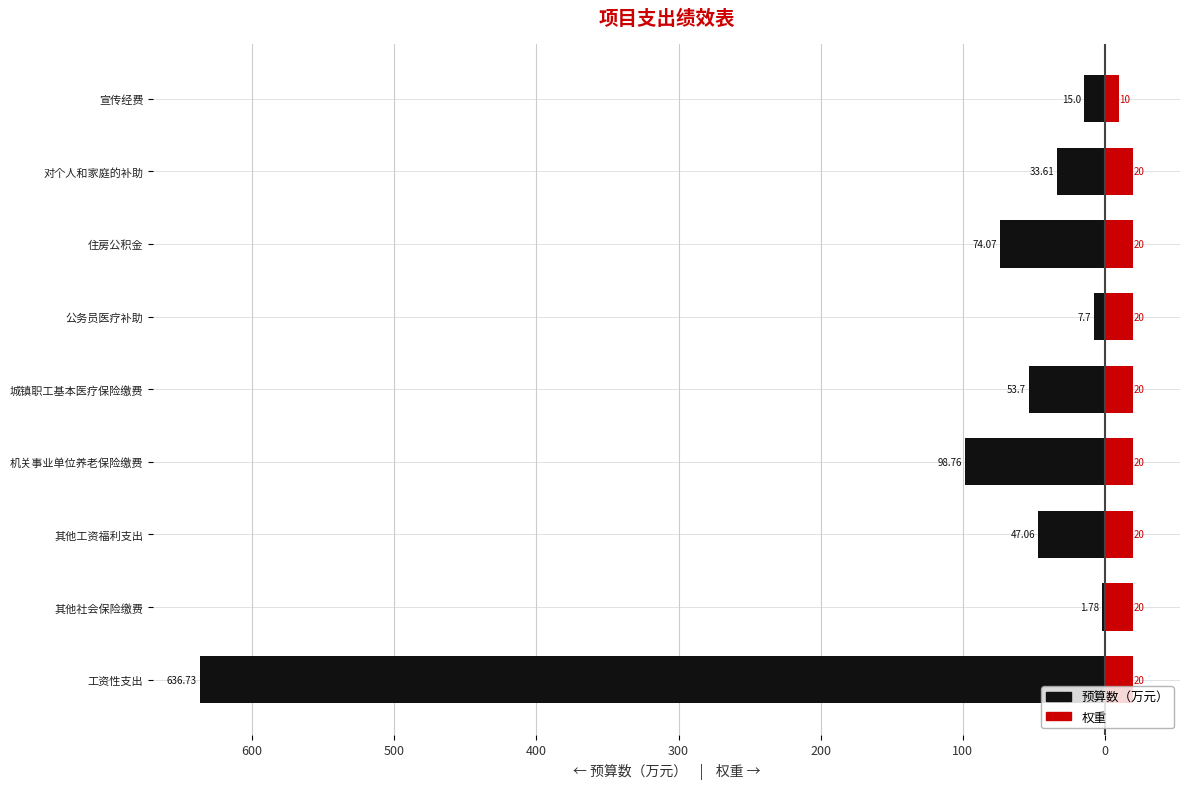

At 工资性支出, list the series in order from smallest to largest.

预算数（万元）, 权重